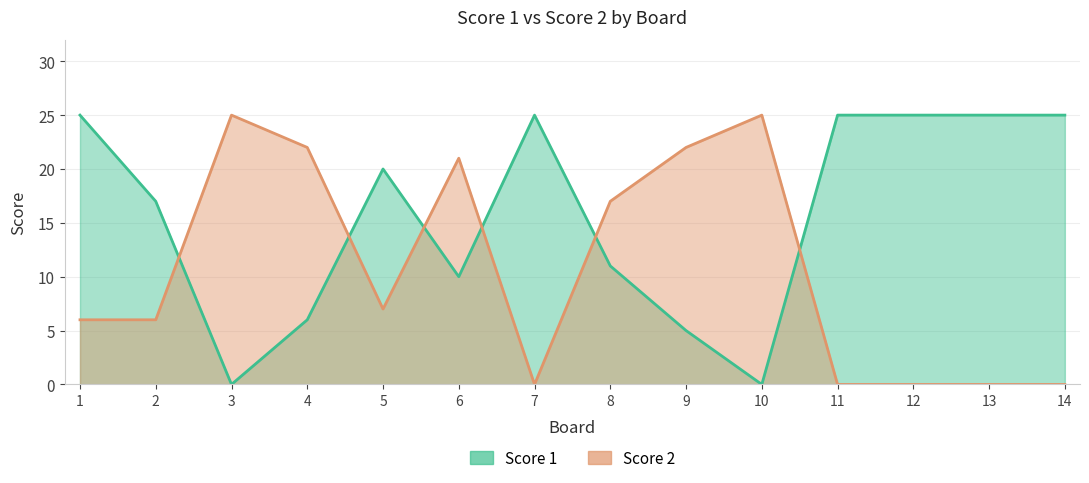

Reading right to left, transcribe all the data shown in this chart.

Score 1: 14=25	13=25	12=25	11=25	10=0	9=5	8=11	7=25	6=10	5=20	4=6	3=0	2=17	1=25
Score 2: 14=0	13=0	12=0	11=0	10=25	9=22	8=17	7=0	6=21	5=7	4=22	3=25	2=6	1=6